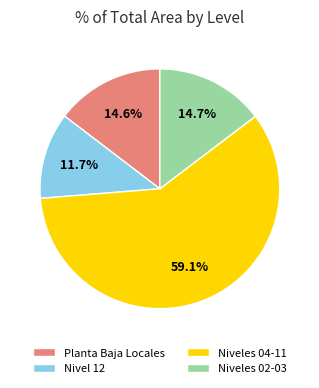

What percentage do Niveles 04-11 and Niveles 02-03 together represent?

73.7%